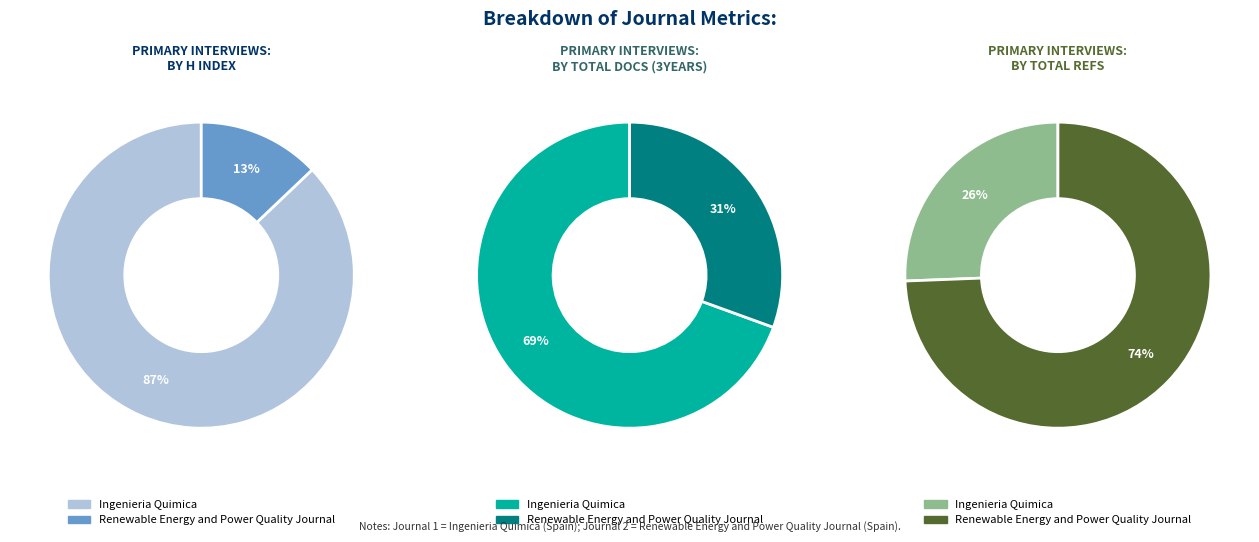

Count the number of slices in the pie.

2